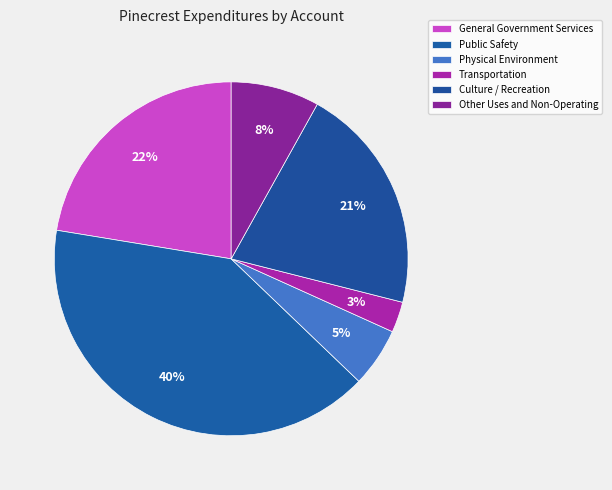

What is the ratio of the value at Other Uses and Non-Operating to the value at Culture / Recreation?

0.4